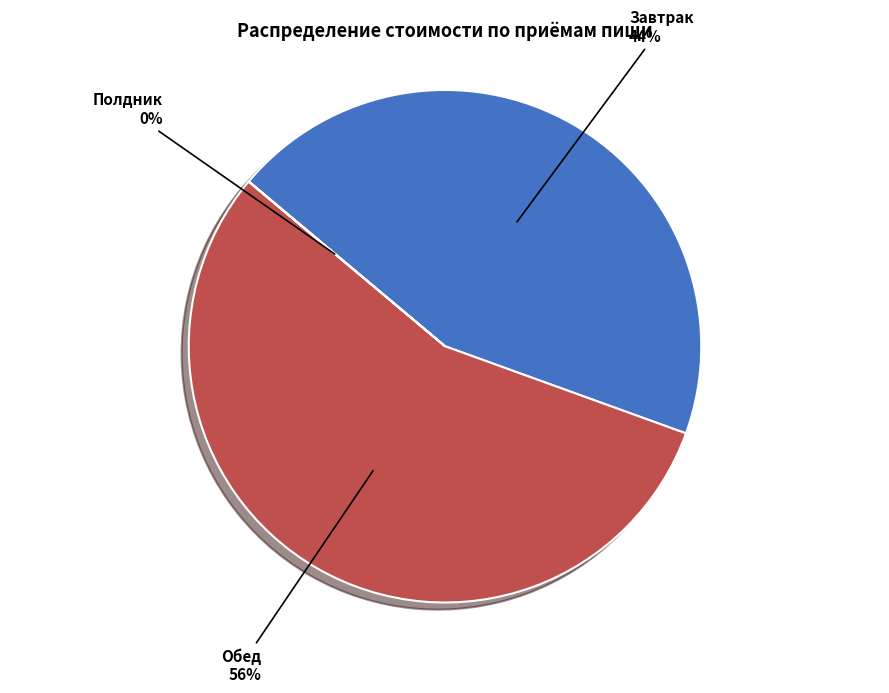

Is there a majority slice in this chart?

Yes